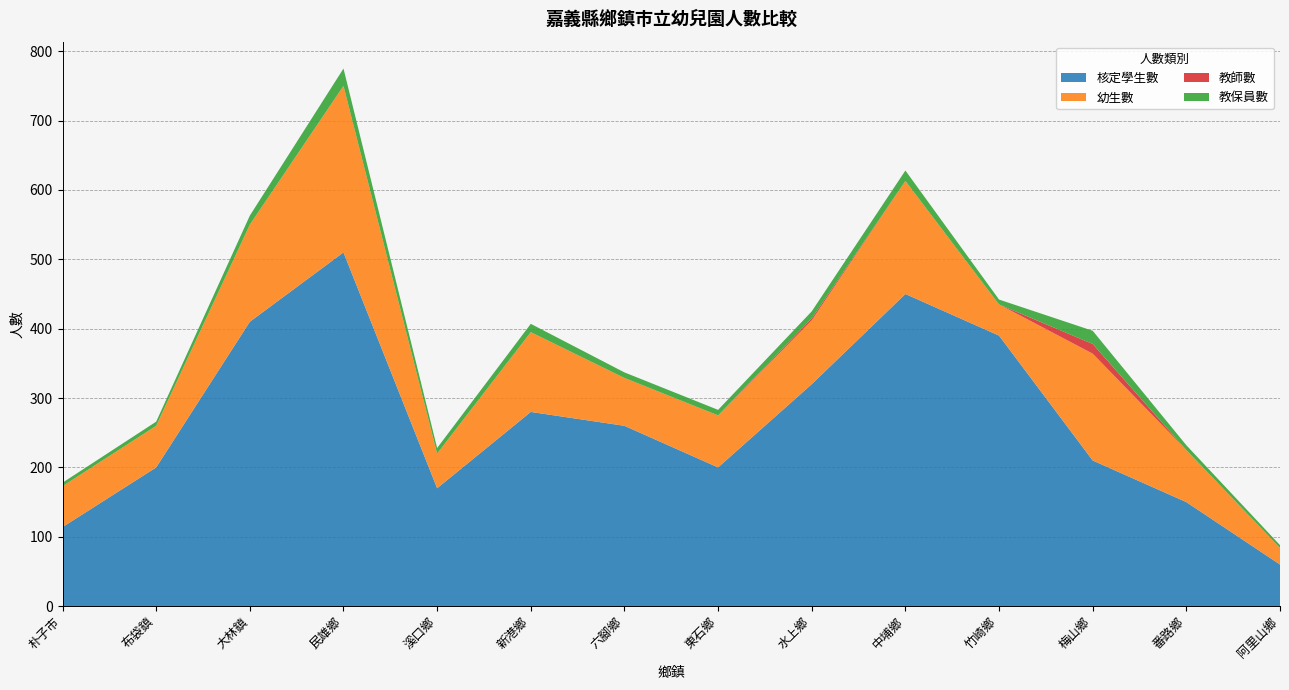

Reading left to right, what are all the values shown in this chart?

核定學生數: 114	200	410	510	170	280	260	200	320	450	390	210	150	60
幼生數: 59	60	140	240	50	115	69	75	92	163	45	154	75	24
教師數: 0	0	0	0	0	0	0	0	3	0	0	14	0	0
教保員數: 5	6	13	25	8	12	8	8	10	15	7	19	7	4